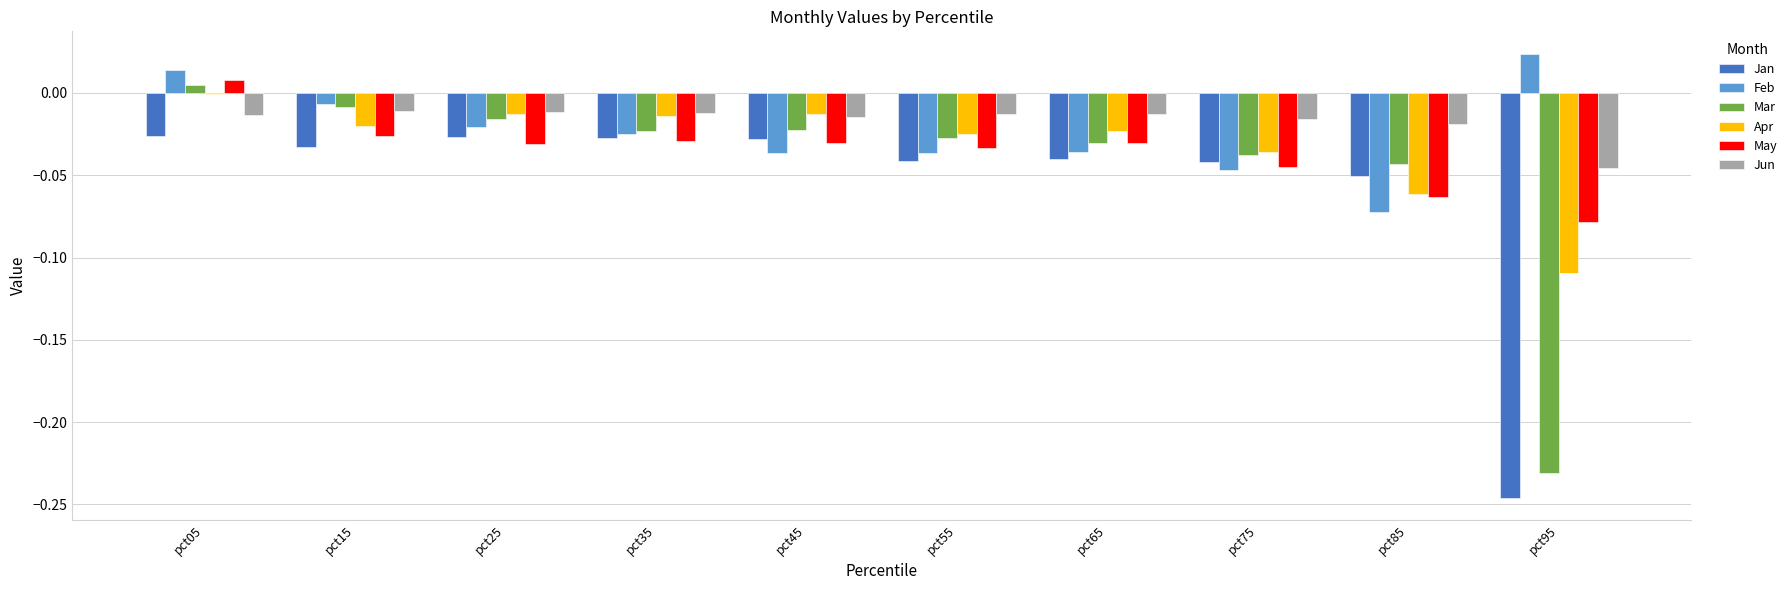

The May series shows 0.0 at pct05. True or false?

True